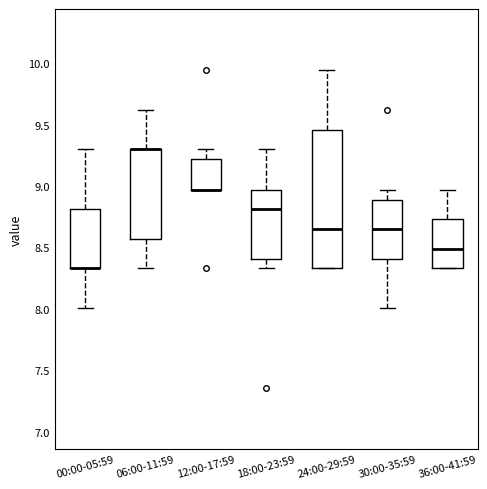

Reading left to right, read every box against the y-axis: the position of its median line, the range the box covers, and the ends of its whiskers. The values are not printed on the chart, so give them approximately, as read against the axis.

00:00-05:59: median 8.35 (drawn on the box's lower edge), box 8.35 to 8.80, whiskers 8.00 to 9.30
06:00-11:59: median 9.30 (drawn on the box's upper edge), box 8.55 to 9.30, whiskers 8.35 to 9.60
12:00-17:59: median 8.95 (drawn on the box's lower edge), box 8.95 to 9.20, whiskers 8.95 to 9.30
18:00-23:59: median 8.80, box 8.40 to 8.95, whiskers 8.35 to 9.30
24:00-29:59: median 8.65, box 8.35 to 9.45, whiskers 8.35 to 9.95
30:00-35:59: median 8.65, box 8.40 to 8.90, whiskers 8.00 to 8.95
36:00-41:59: median 8.50, box 8.35 to 8.75, whiskers 8.35 to 8.95